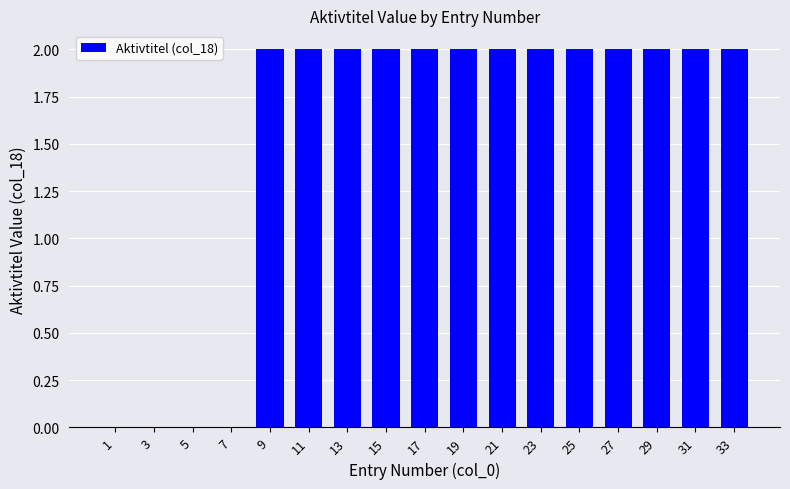

Are the bars horizontal?

No